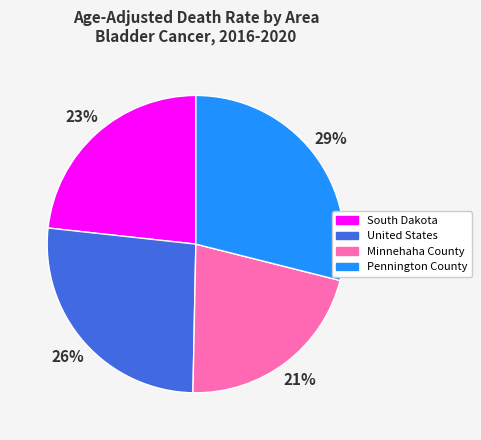

Between Pennington County and United States, which is larger?

Pennington County